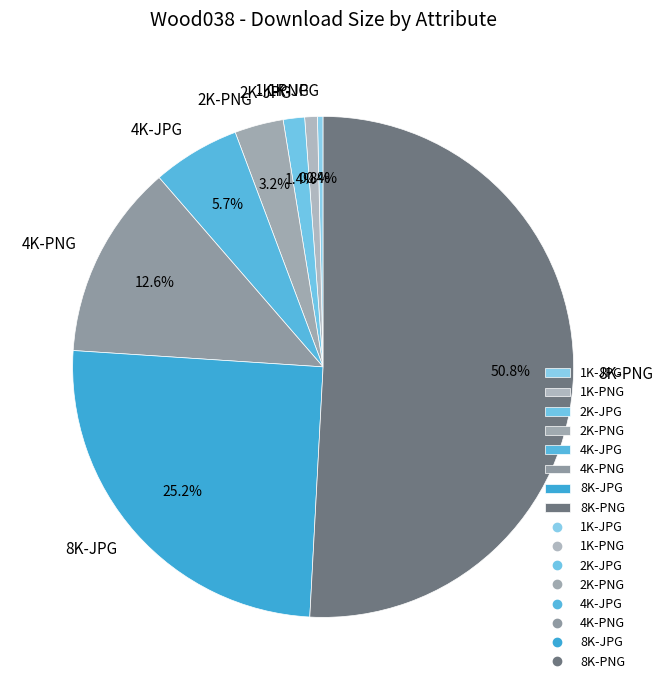

Is it true that 1K-JPG is 0% of the pie?

True